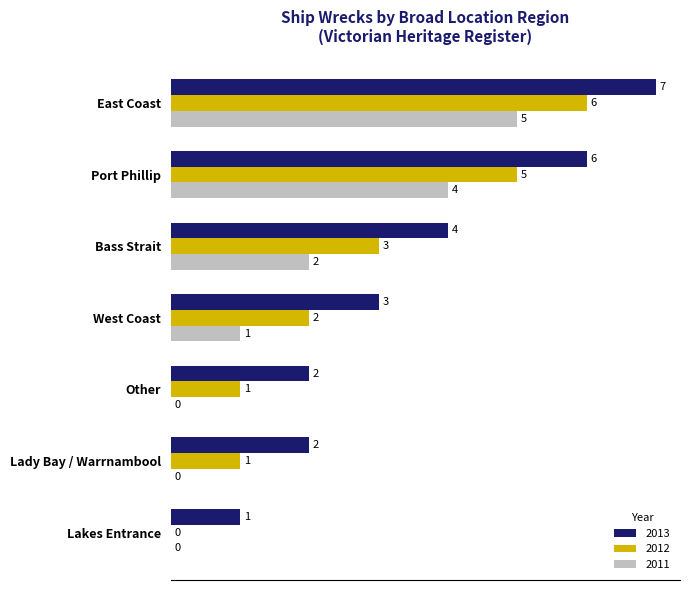

The value of 2011 at Other is 0. True or false?

True